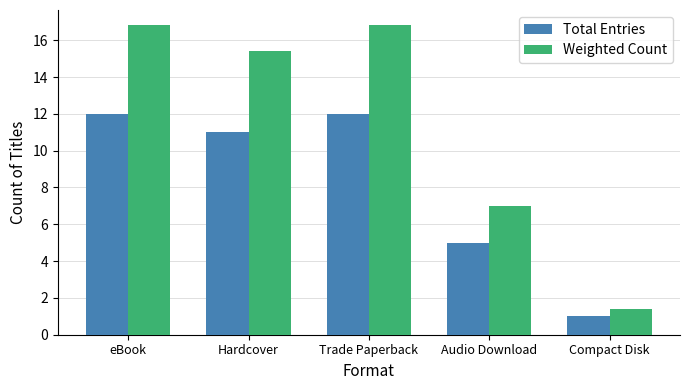

What is the total value across all series at eBook?

28.8